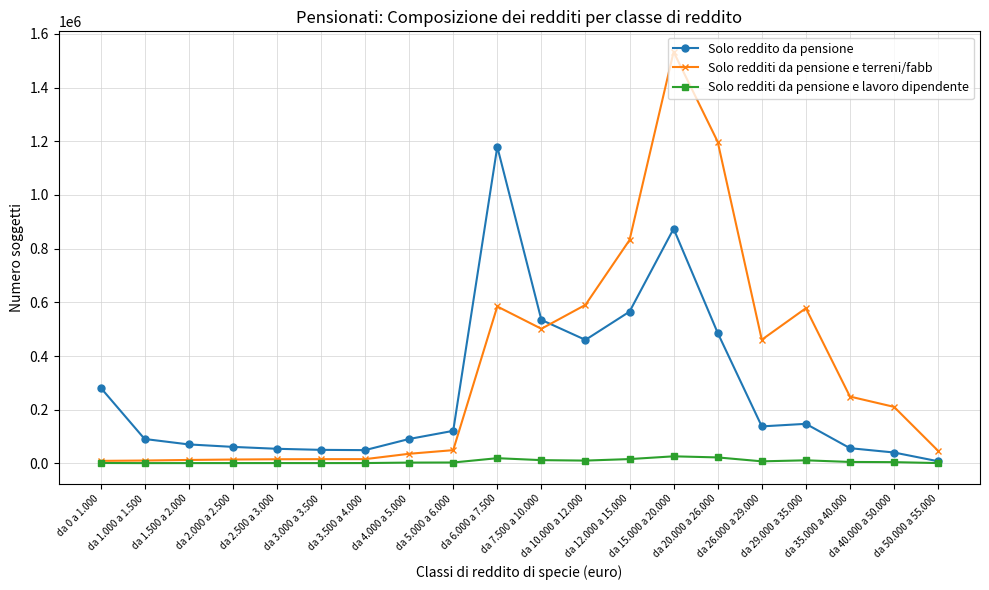

Where is Solo reddito da pensione nearest to the value 593708?

da 12.000 a 15.000